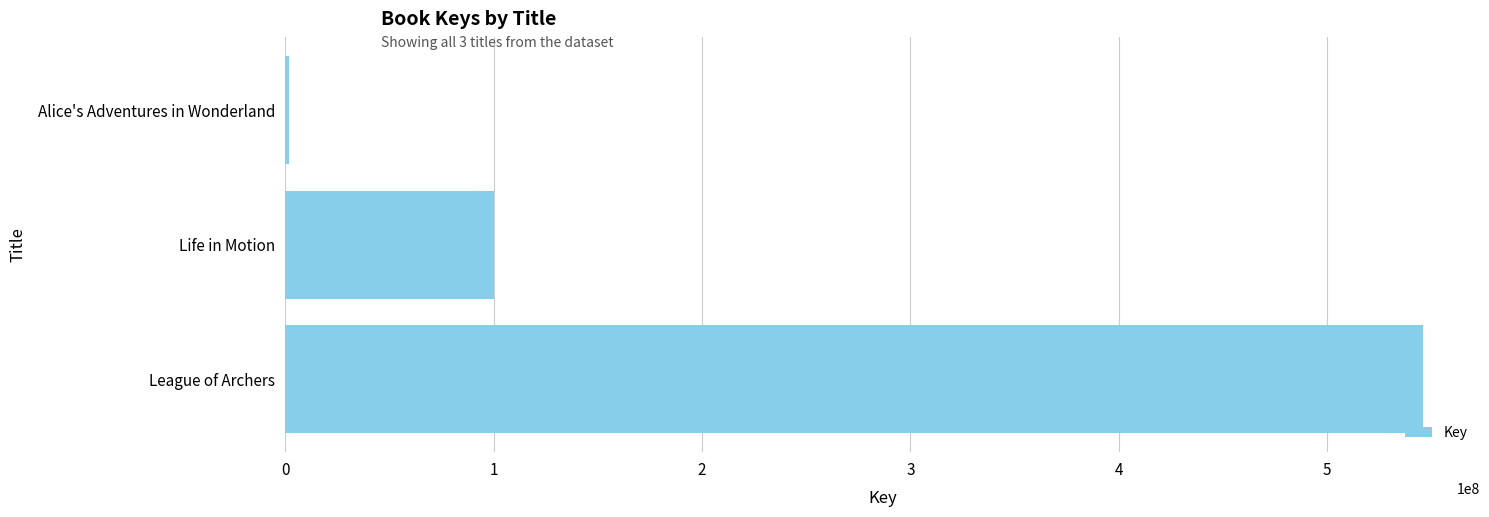

What is the maximum value shown in the chart?

545991021